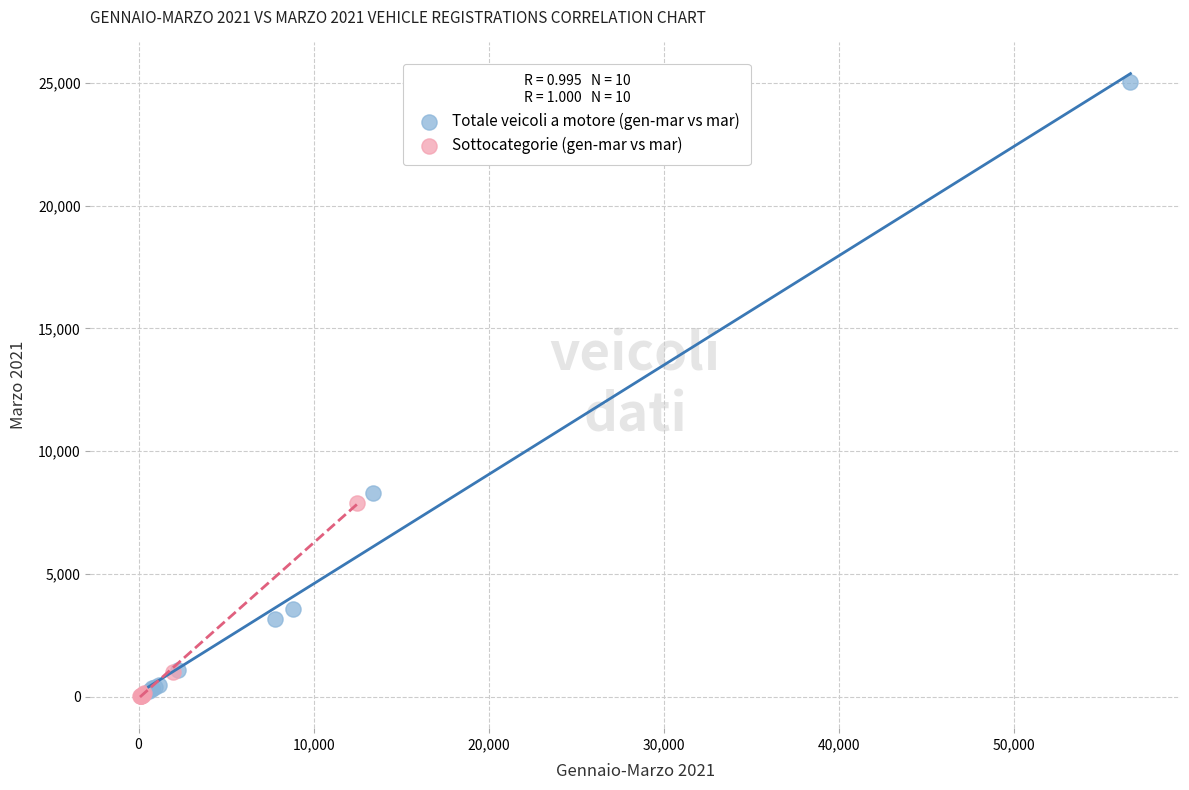

Which series has the widest spread of Y values?

Totale veicoli a motore (gen-mar vs mar)